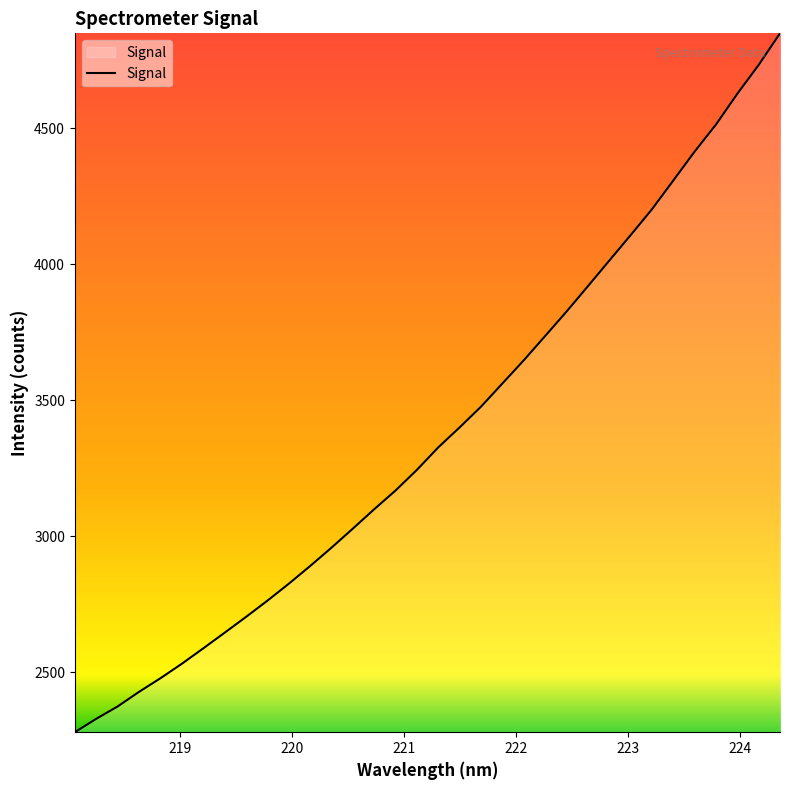

What is the greatest value displayed?

4849.4